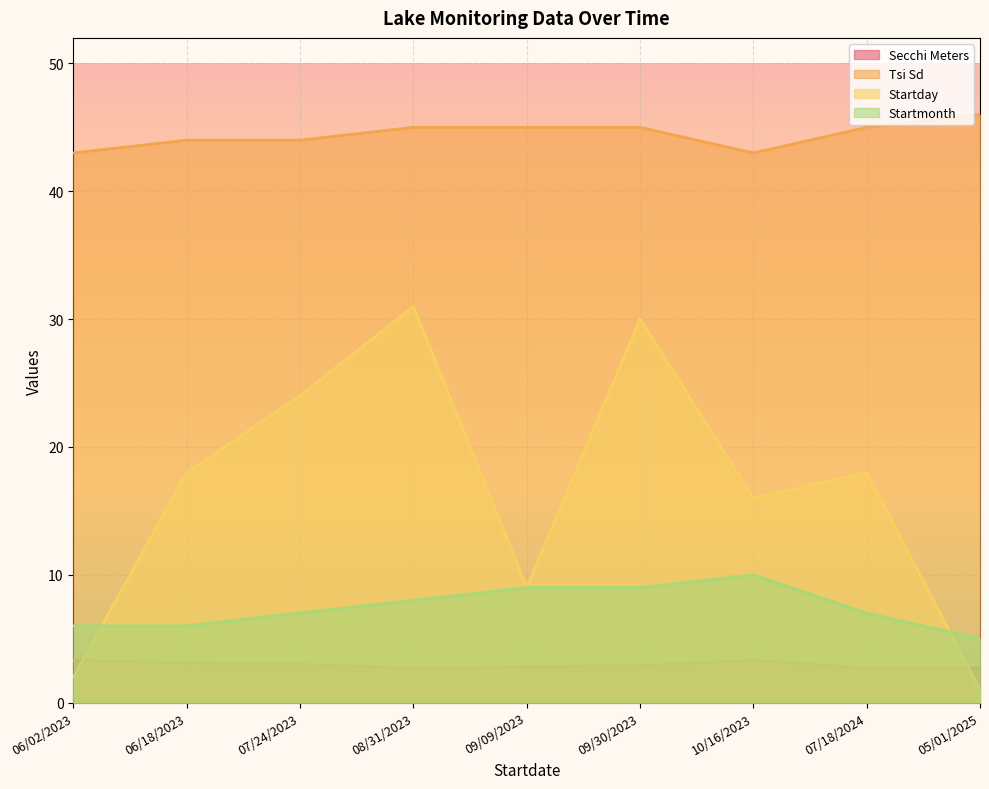

What is the label of the 5th point from the left?

09/09/2023